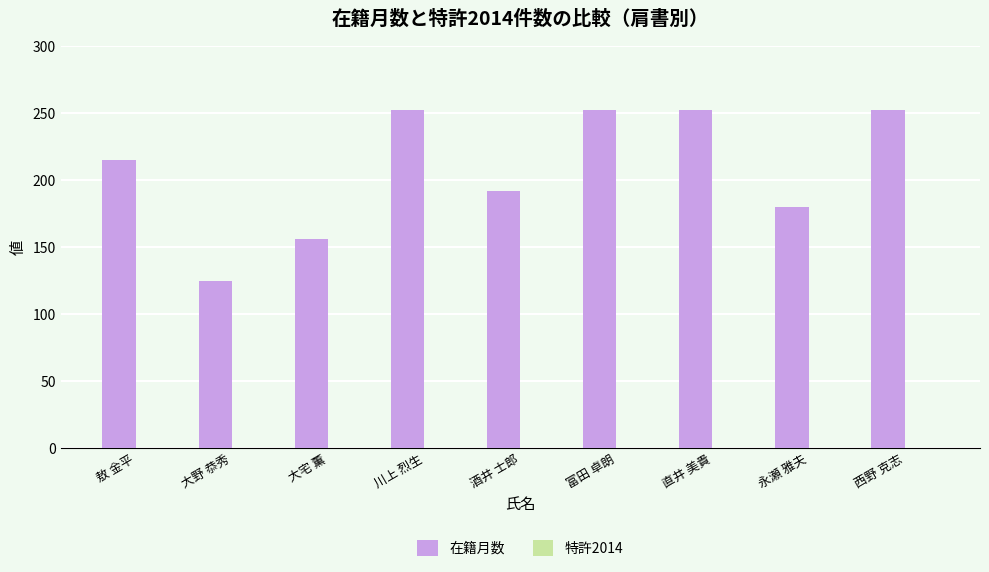

What position from the right is 大野 恭秀?

8